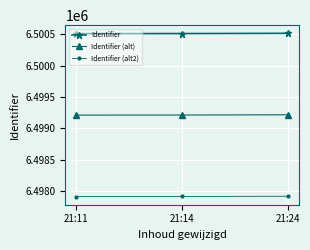

What value does the Identifier (alt2) series have at 21:11?

6497908.8